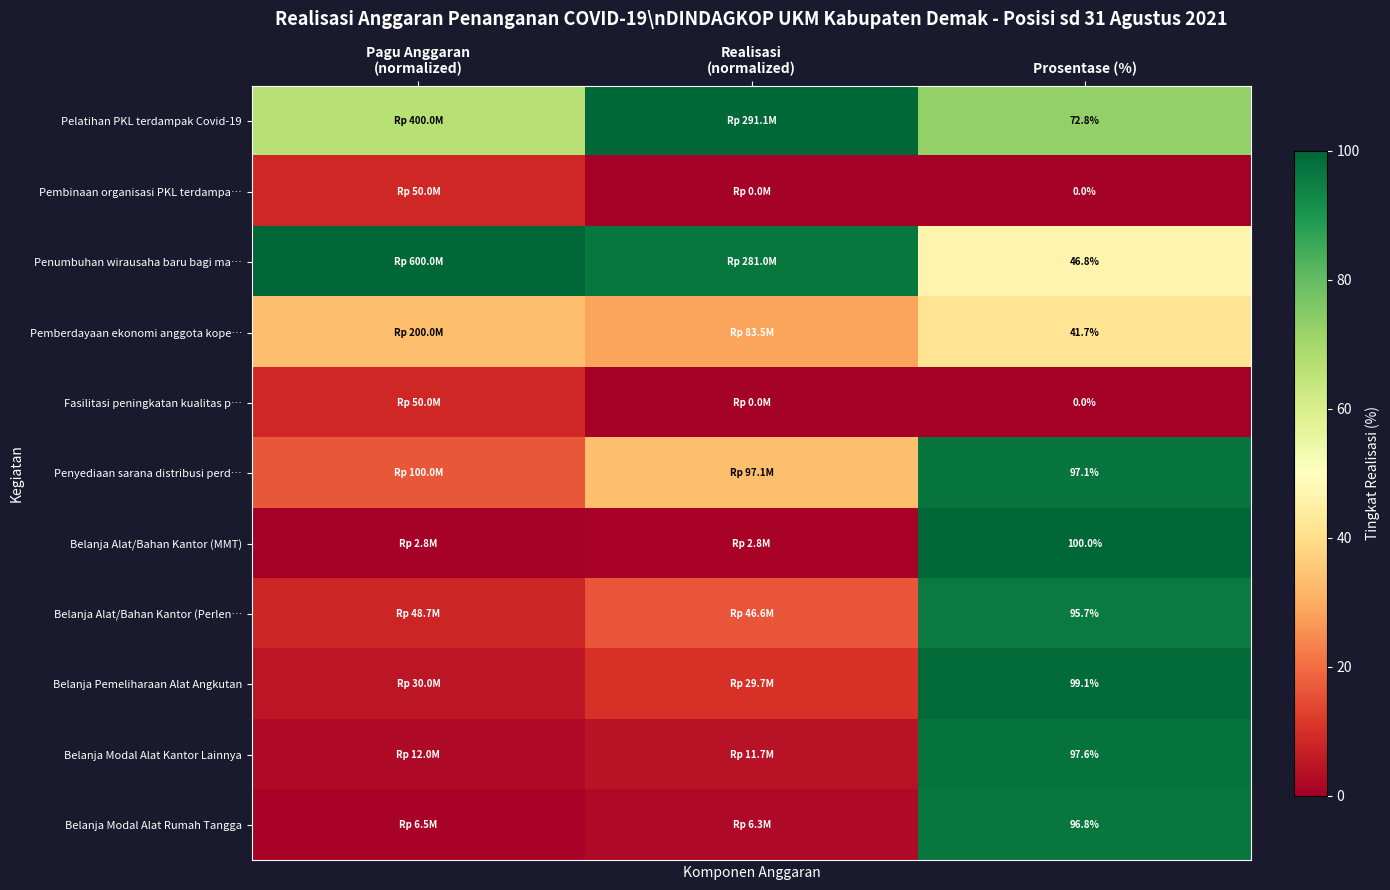

Is the value of Penumbuhan wirausaha baru bagi ma… at Prosentase (%) greater than the value of Pemberdayaan ekonomi anggota kope… at Prosentase (%)?

Yes